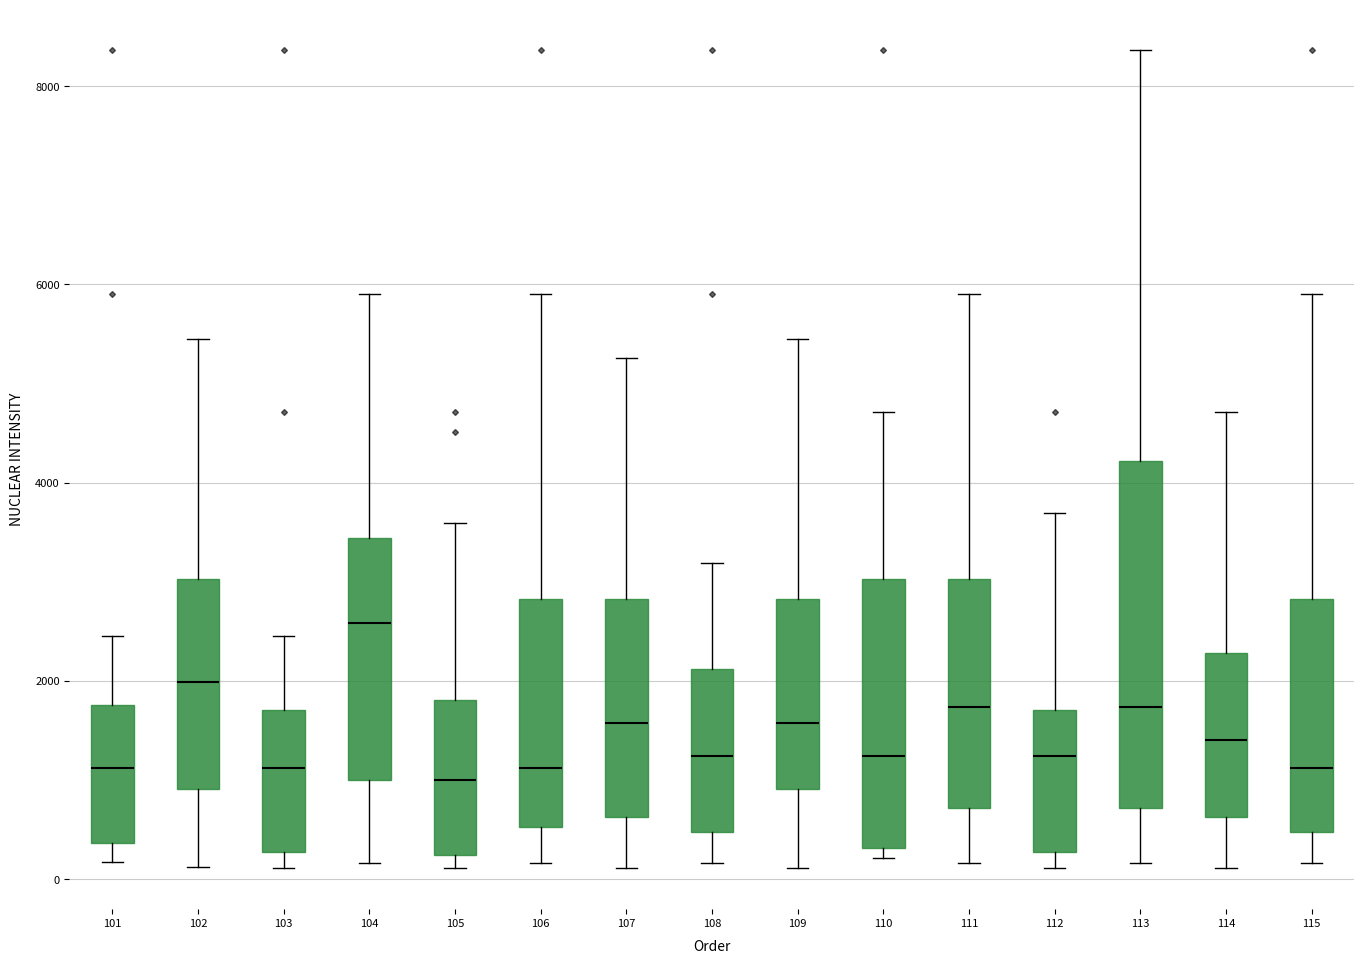

Where does the upper whisker of the box at x = 111 end on the y-axis? The values are not printed on the chart, so give them approximately, as read against the axis.

6000